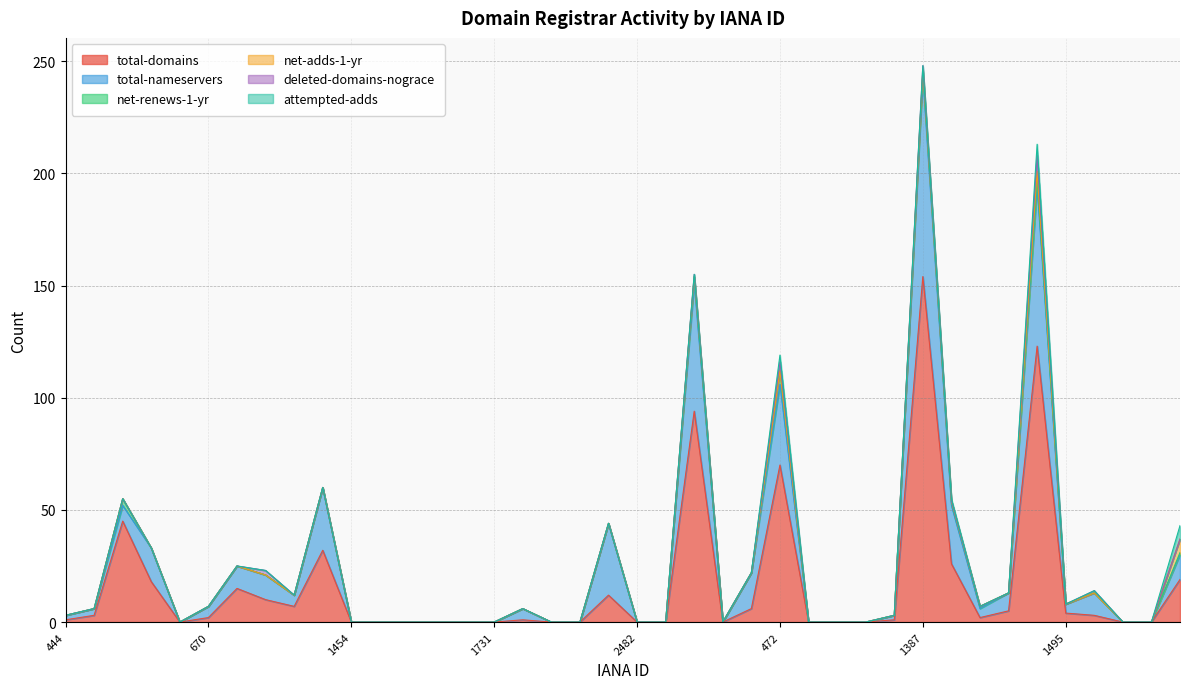

Where is net-adds-1-yr nearest to the value 3?

1479